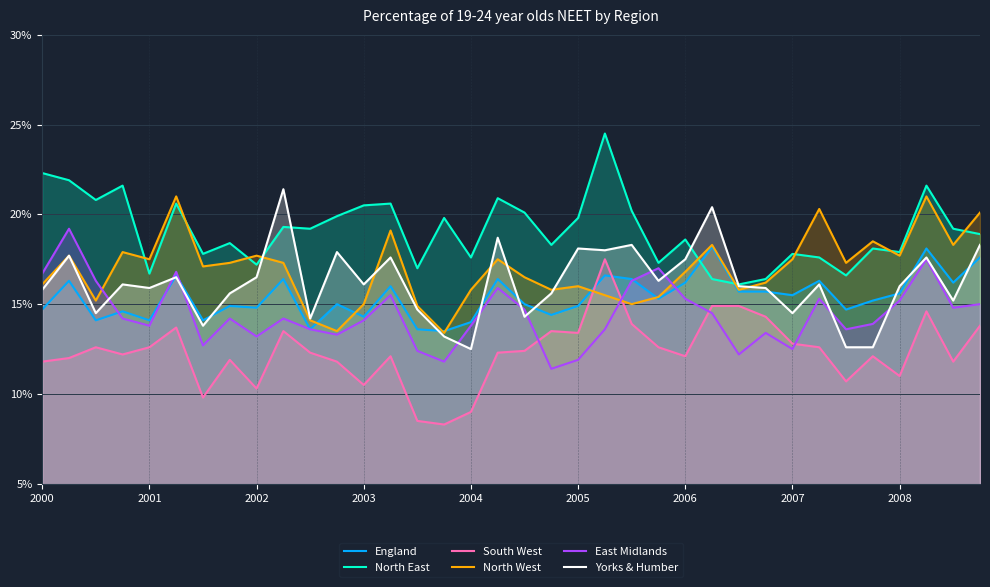

Which category has the lowest value in the Yorks & Humber series?

16